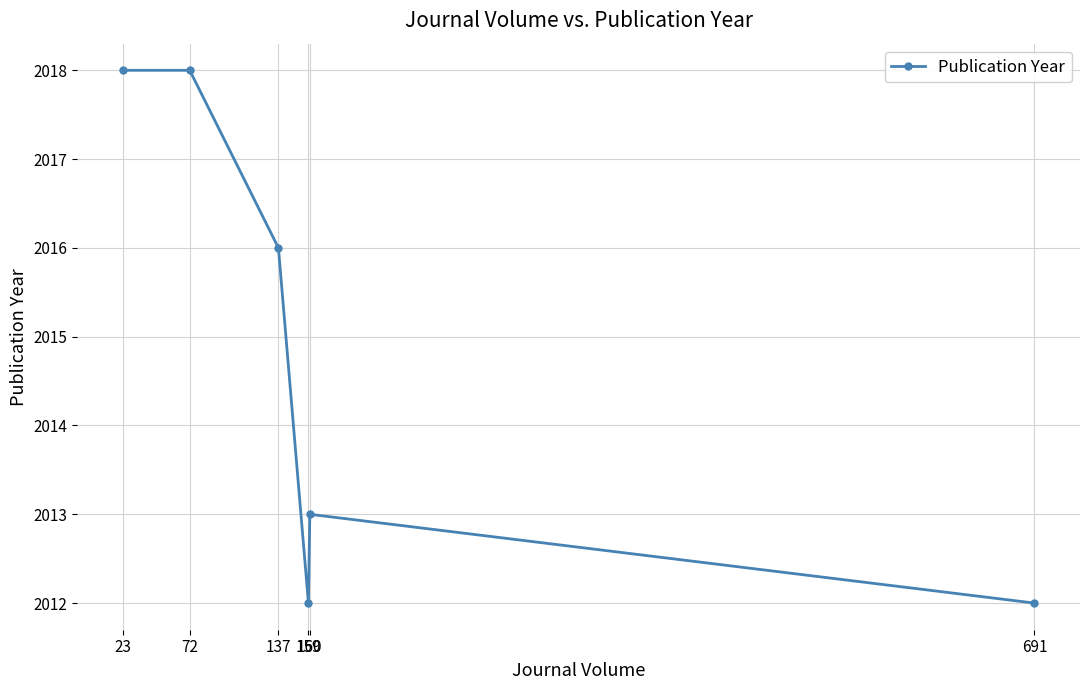

How many points are lower than both their immediate neighbors (excluding endpoints)?

1